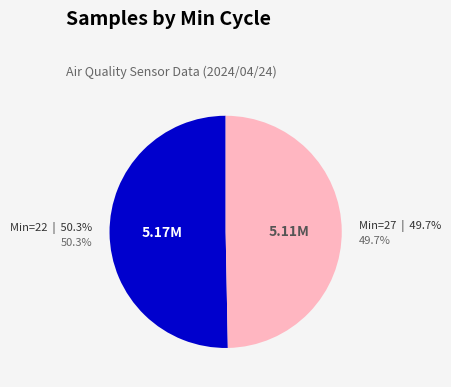

How much of the chart is everything except Min_cycle=22?

49.7%